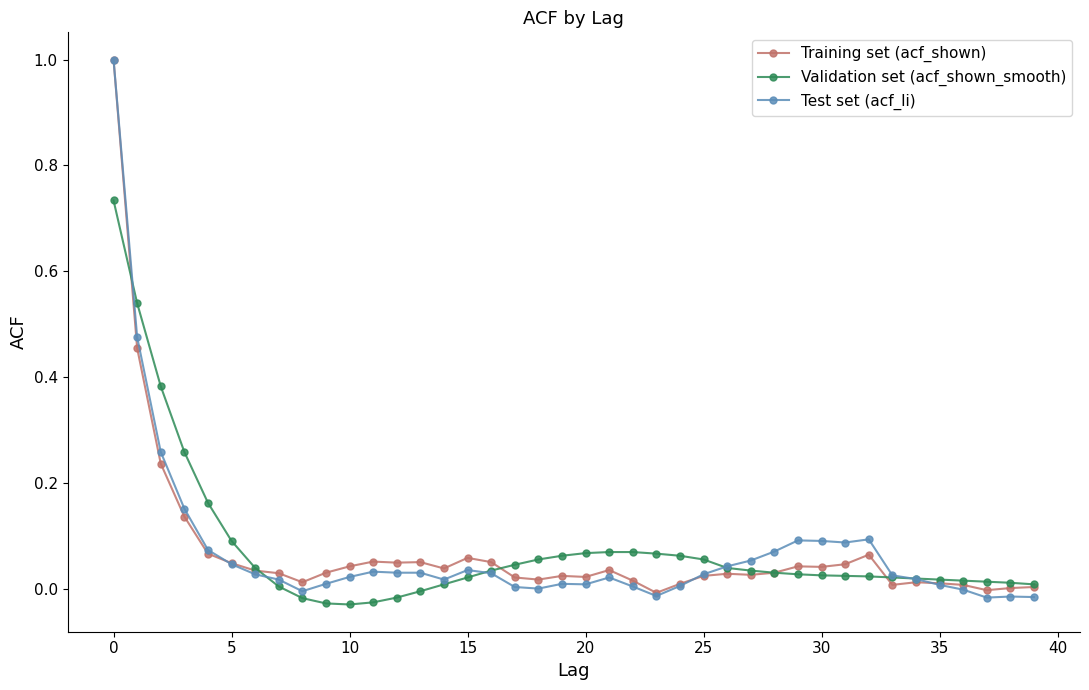

Does the chart have visible grid lines?

No